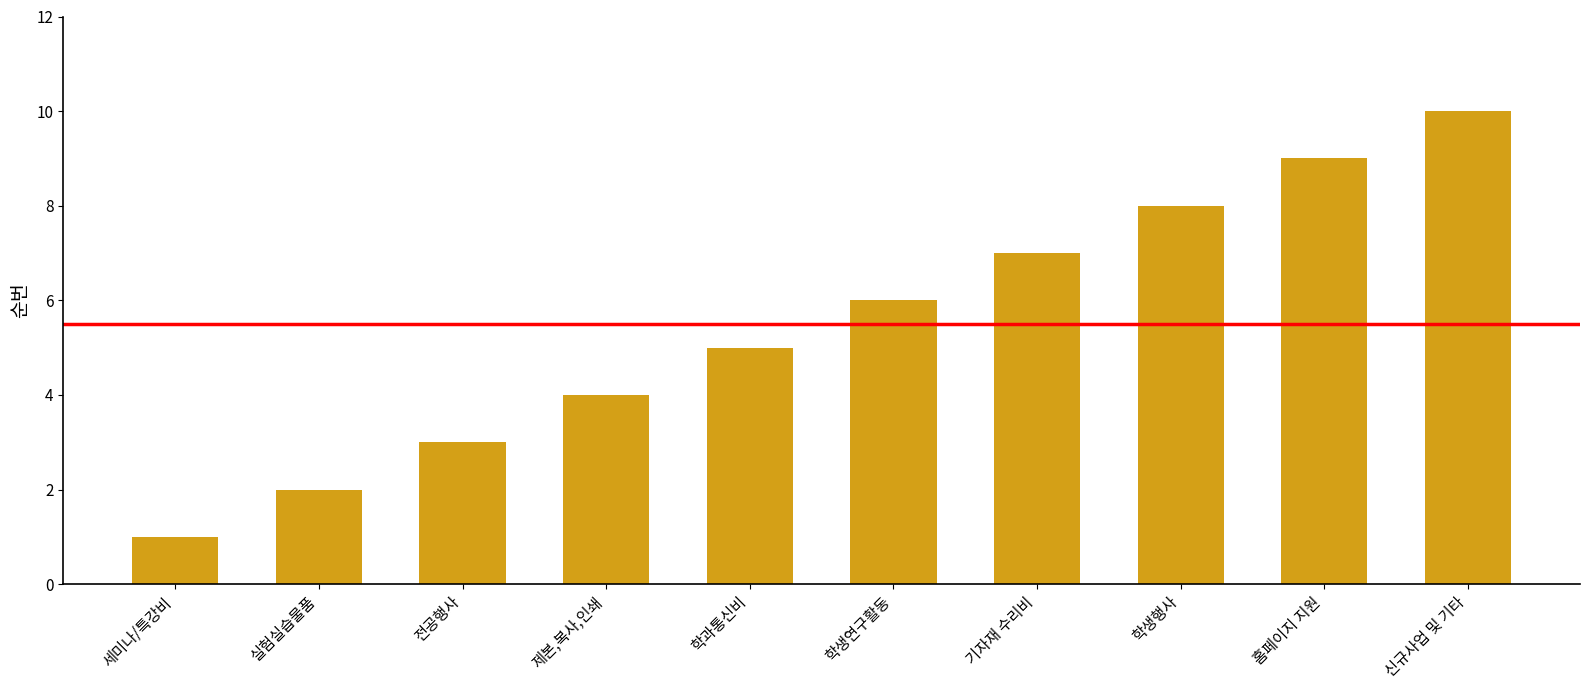

How many series are shown in this chart?

1